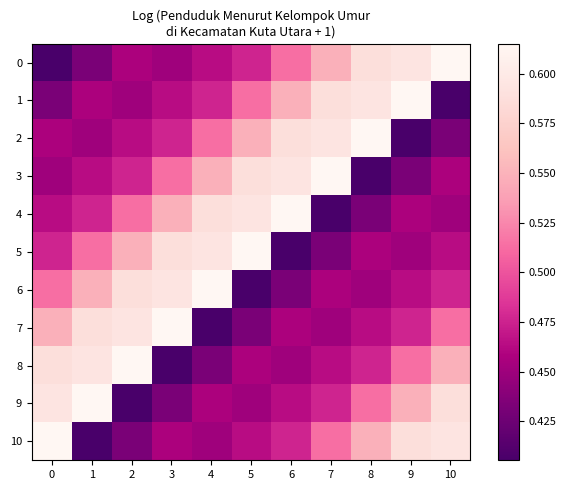

At which category does the chart reach its peak across all series?

10